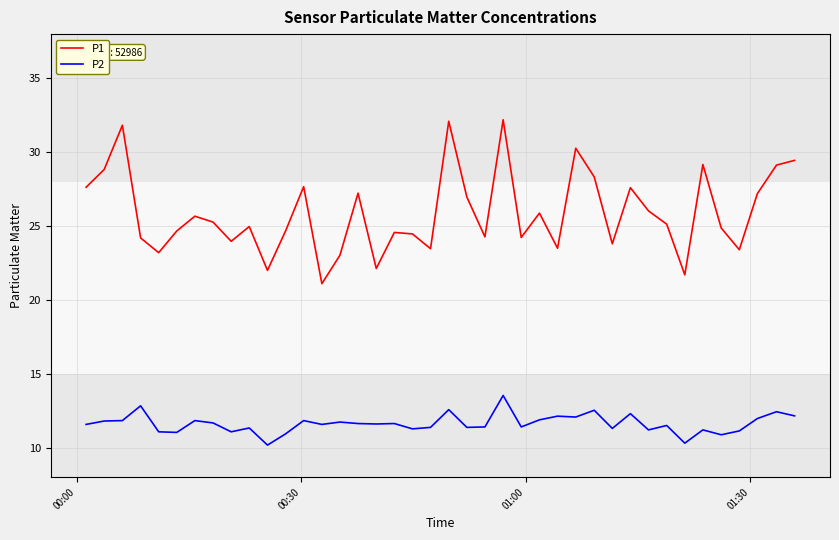

How many distinct data groups are displayed?

2